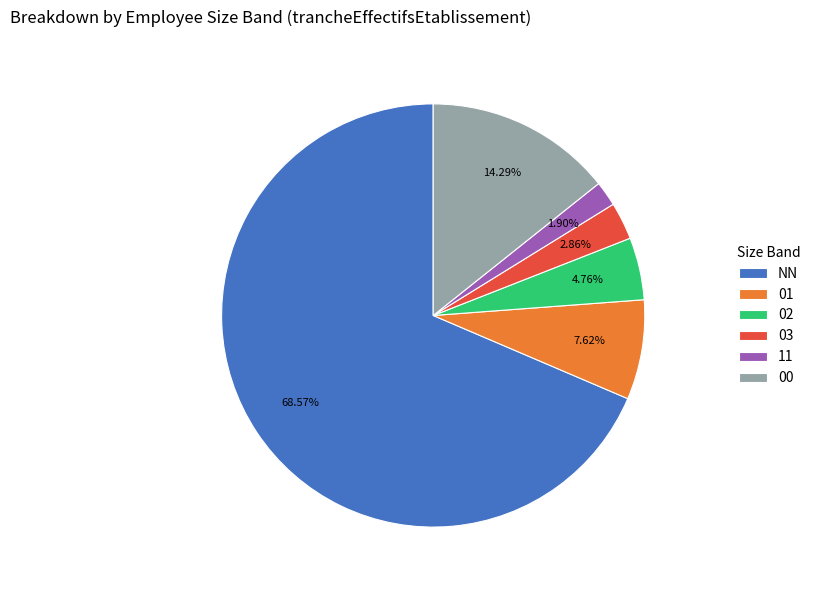

Between 03 and 02, which is larger?

02